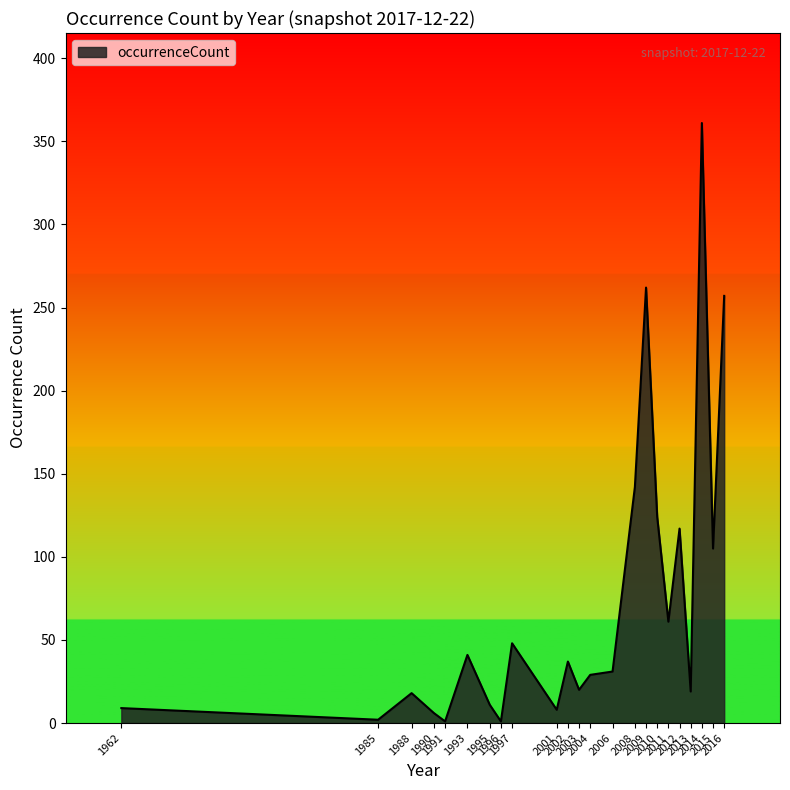

What is the maximum value shown in the chart?

361